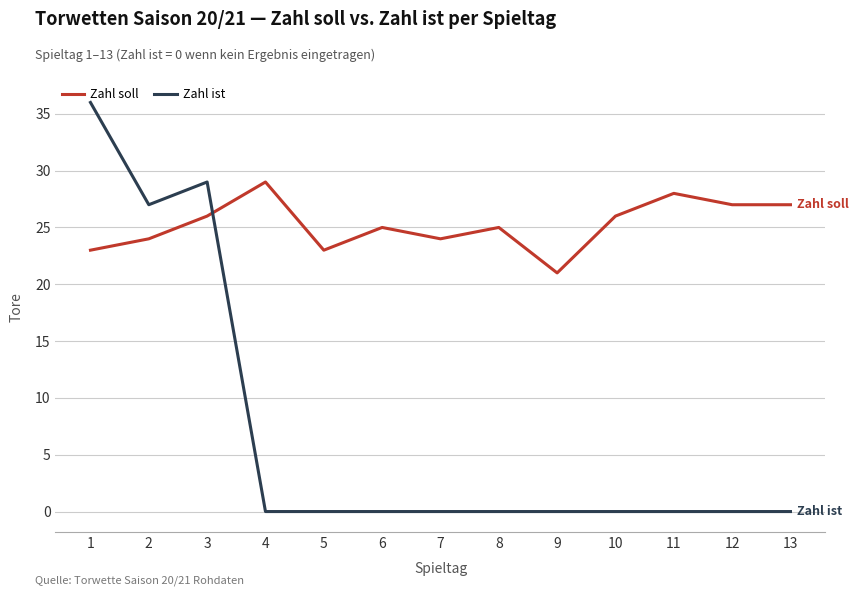

True or false: Zahl ist and Zahl soll intersect in this chart.

True